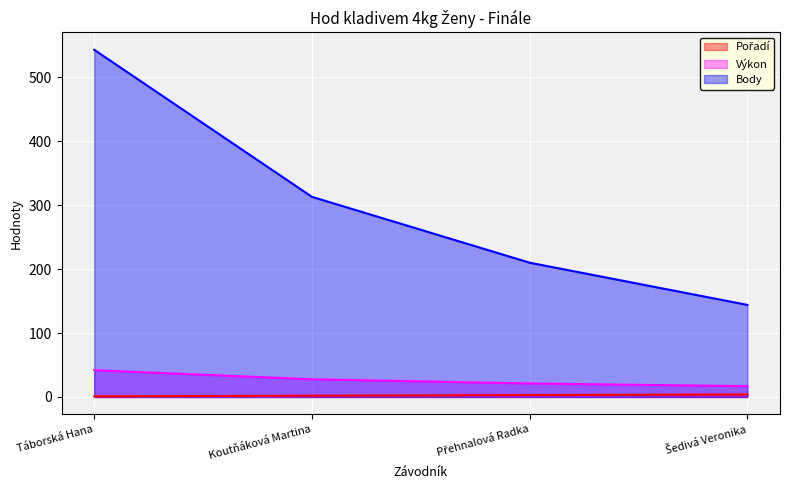

What is the label of the 3rd point from the right?

Koutňáková Martina